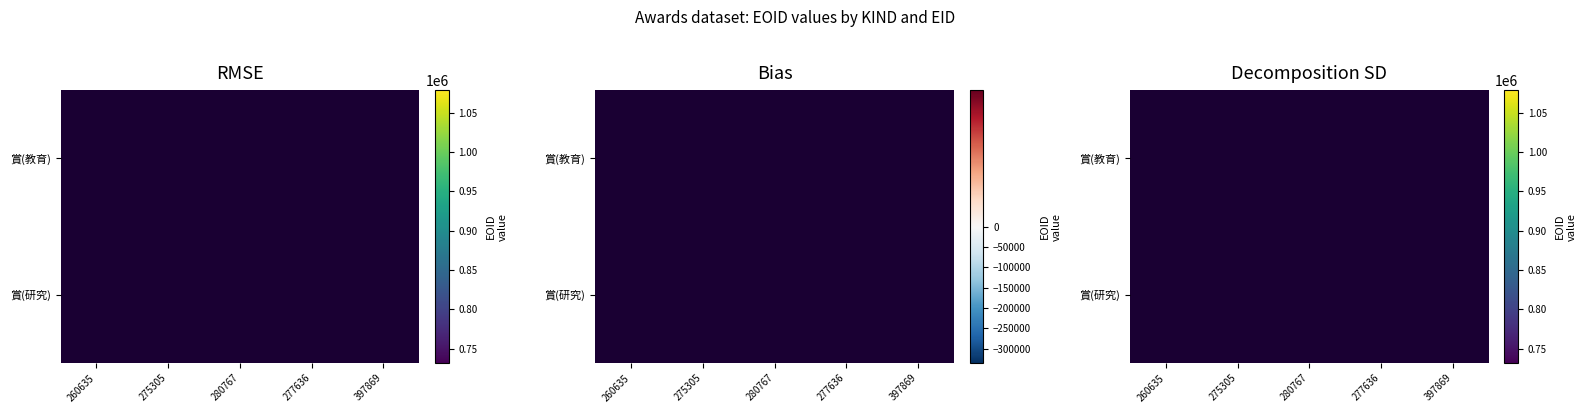

Which series has the largest range (max minus min)?

賞(教育)